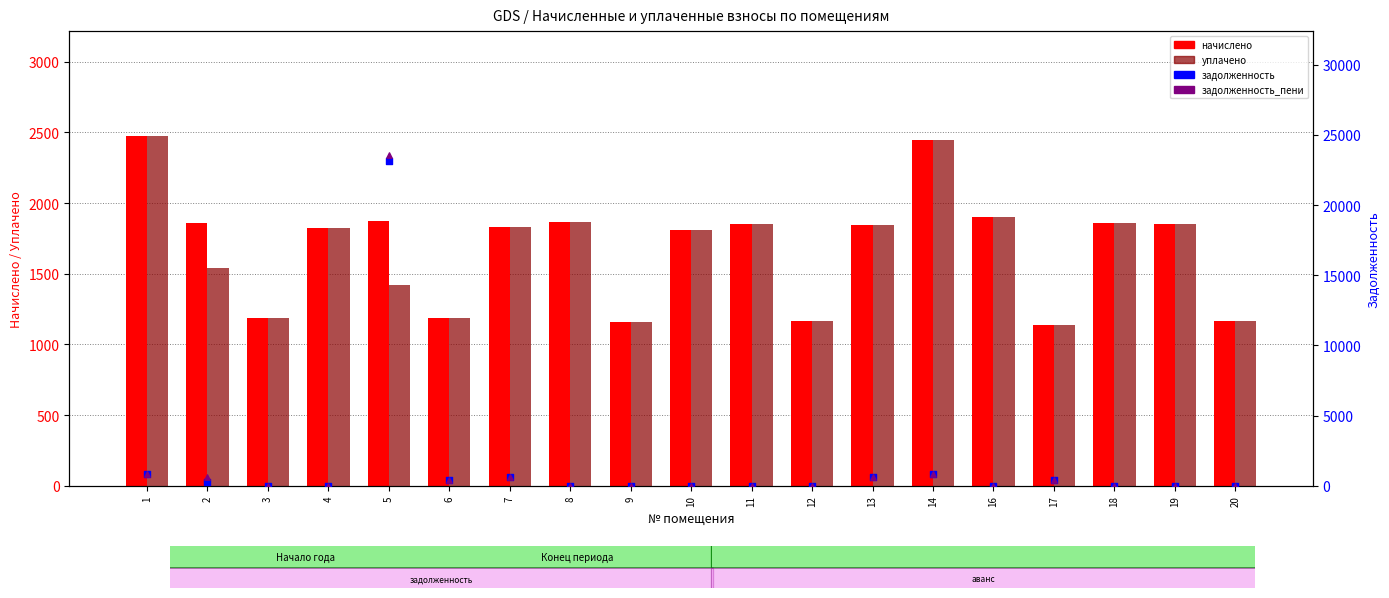

At how many categories does at least one series exceed 391?

19